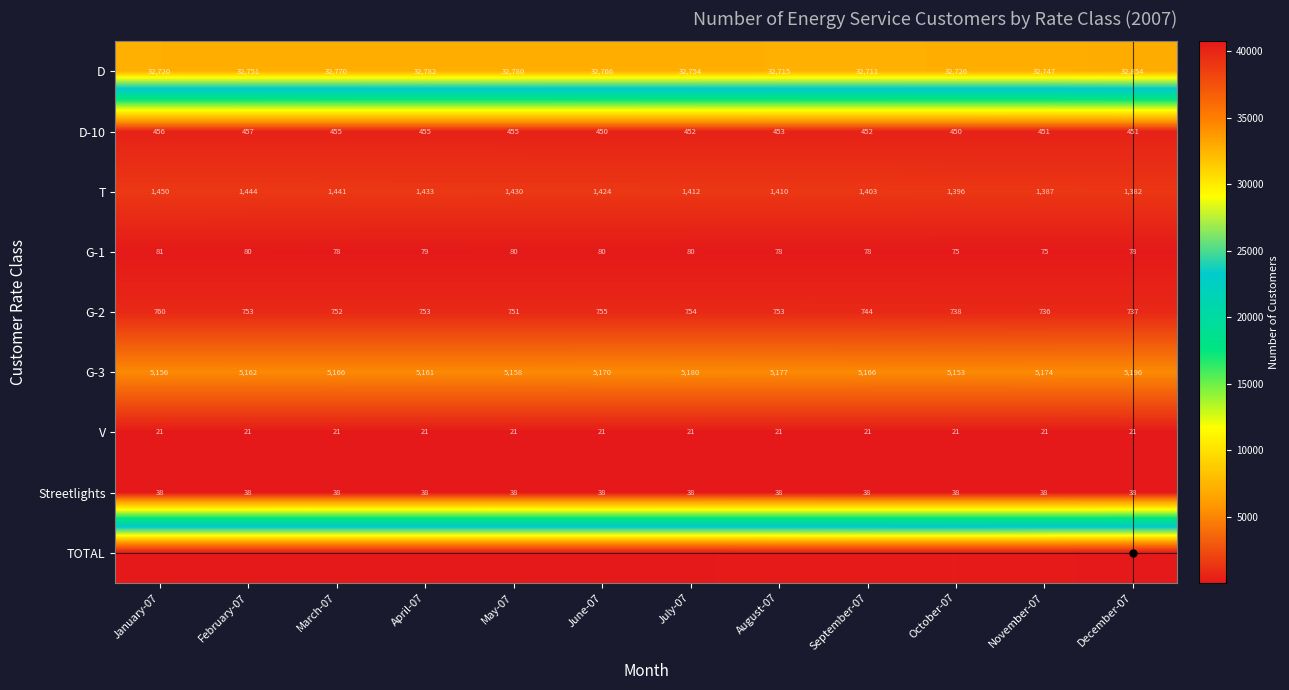

What is the sum of all Streetlights values?

456